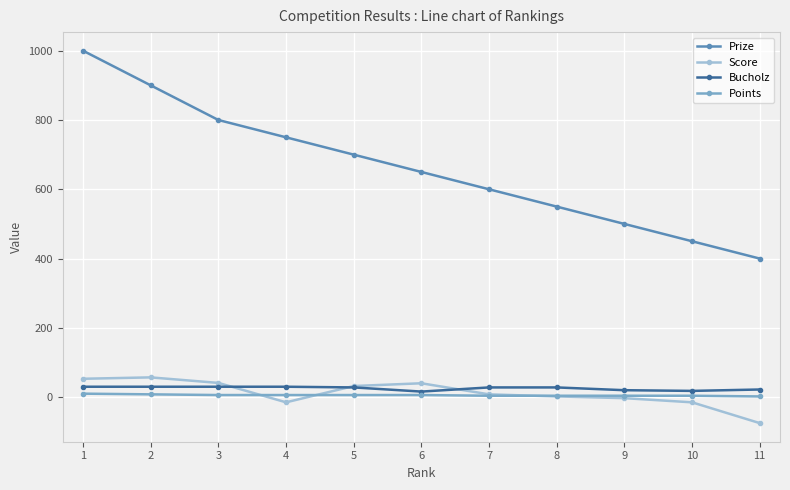

What is the sum of the Bucholz values at 6 and 5?

44